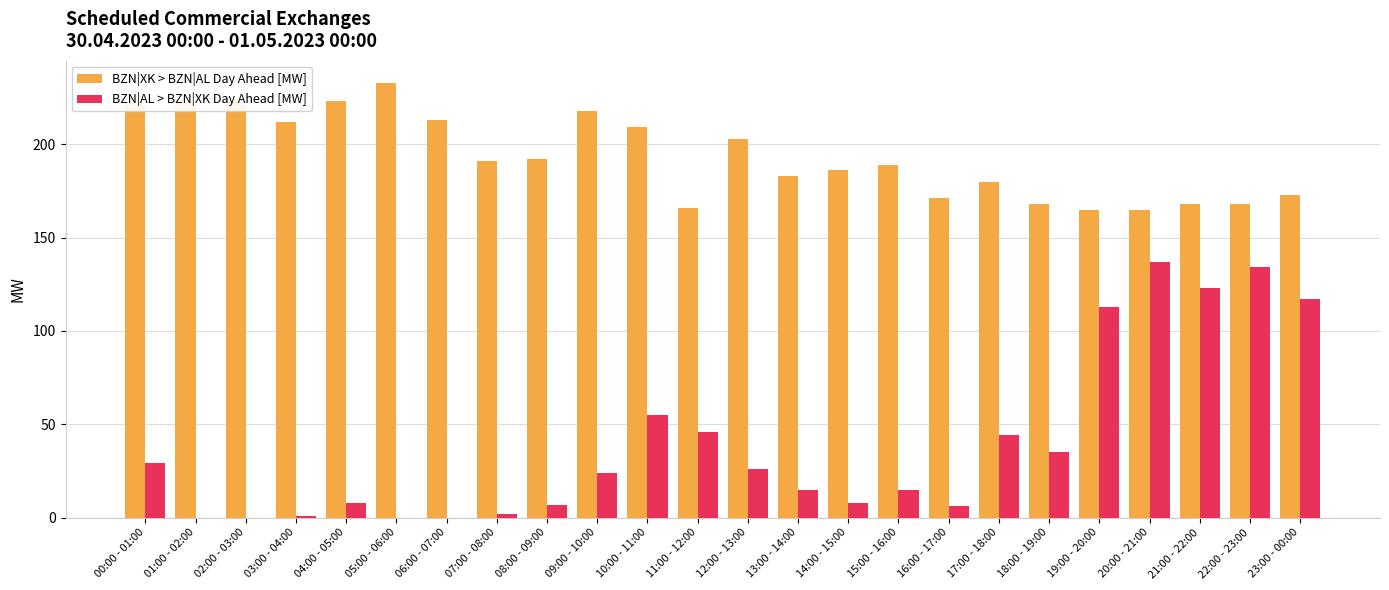

What is the average value of the BZN|XK > BZN|AL Day Ahead [MW] series?

194